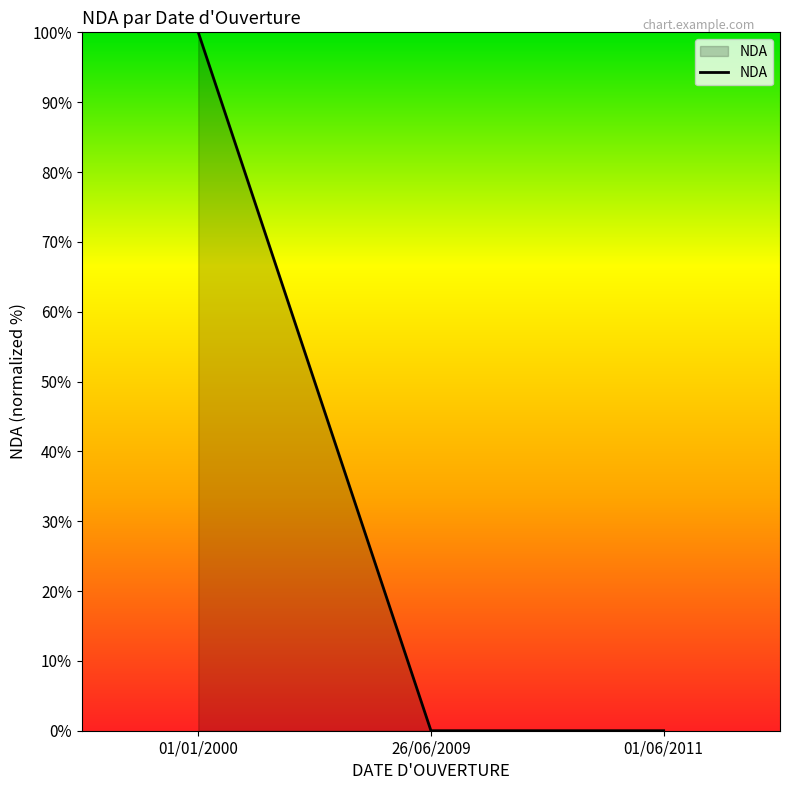

The chart shows a value of 0.0 at 26/06/2009. True or false?

True